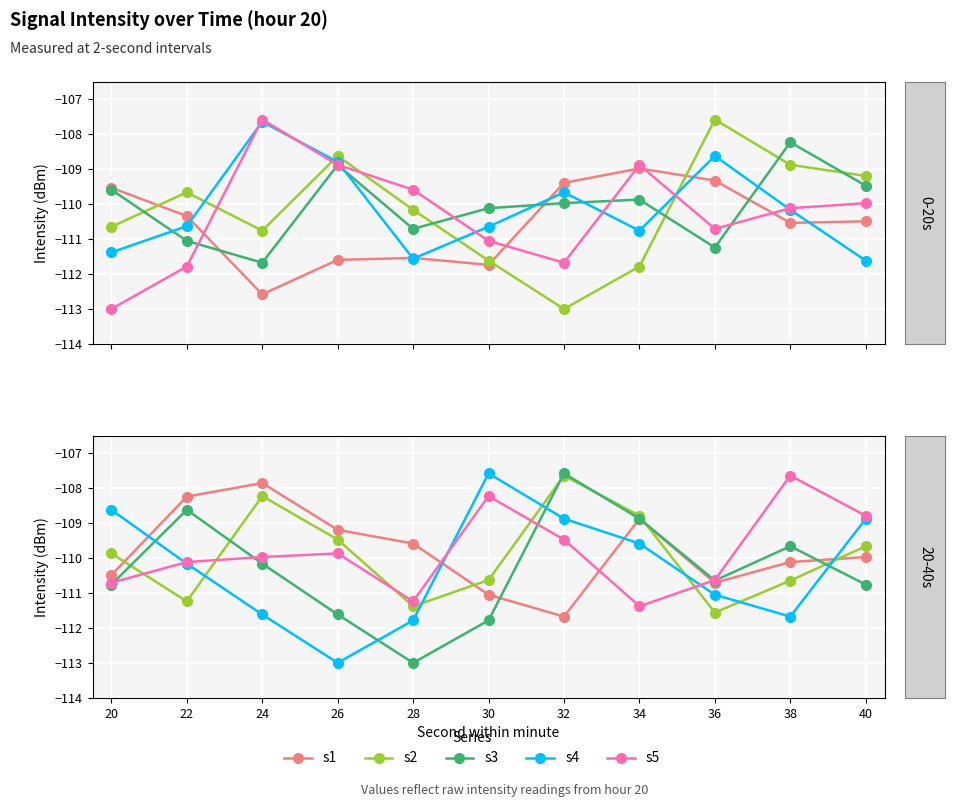

How many lines are shown in the chart?

5